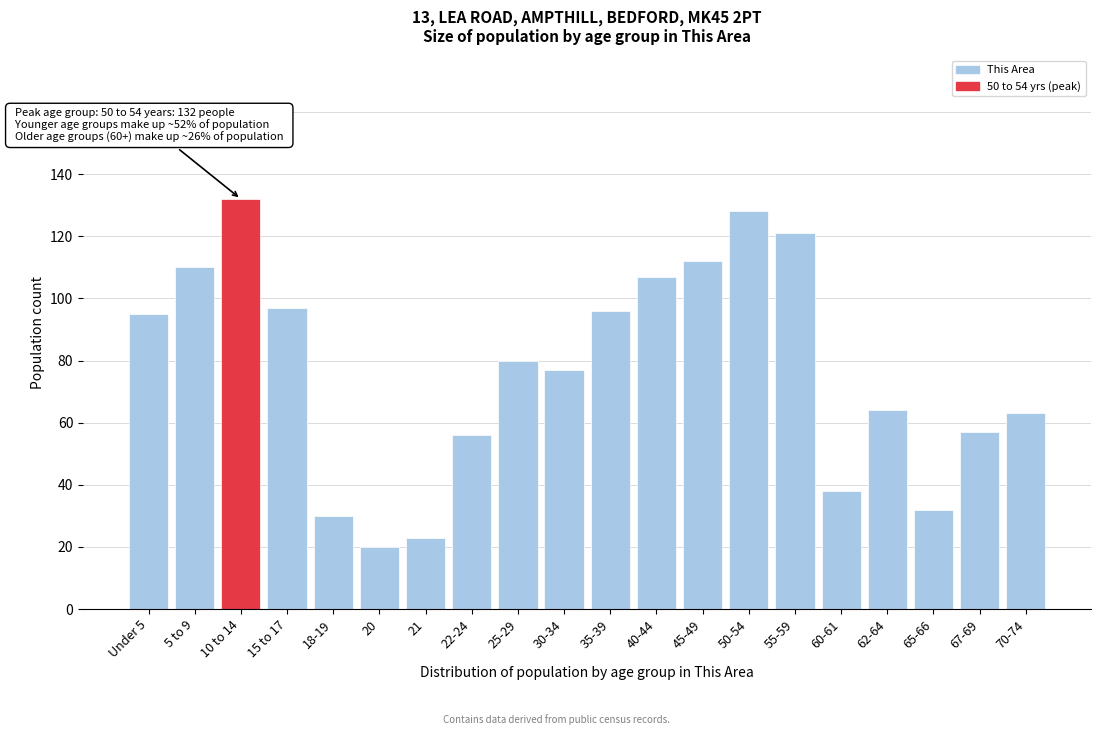

Reading left to right, extract all data points from this chart.

Under 5=95	5 to 9=110	10 to 14=132	15 to 17=97	18-19=30	20=20	21=23	22-24=56	25-29=80	30-34=77	35-39=96	40-44=107	45-49=112	50-54=128	55-59=121	60-61=38	62-64=64	65-66=32	67-69=57	70-74=63